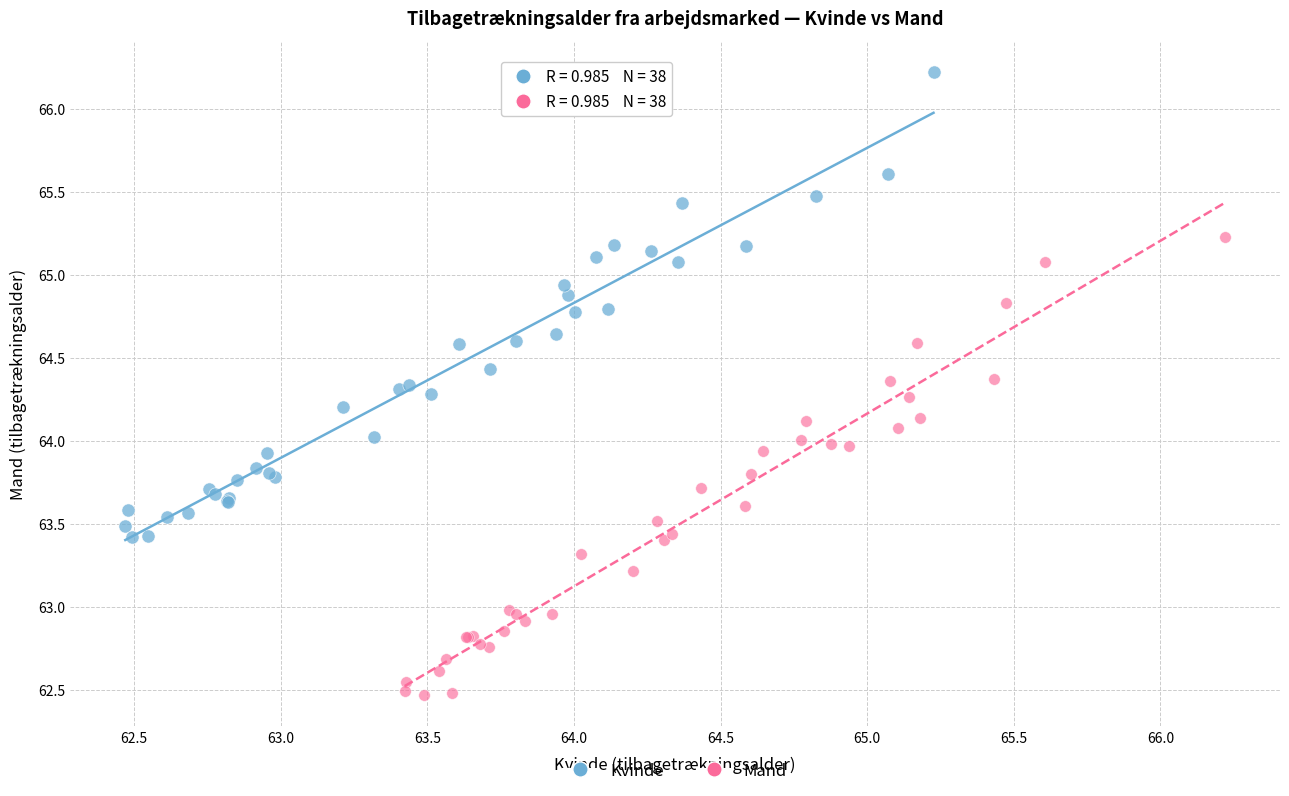

Which series contains the highest Y value?

Kvinde